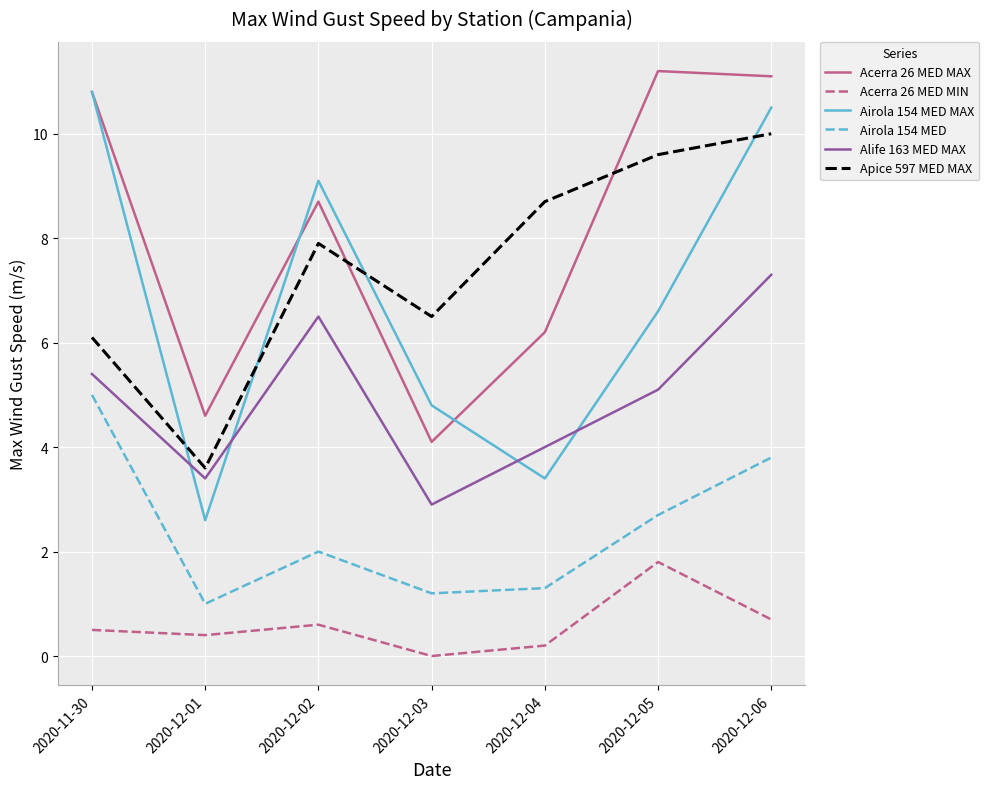

What is the approximate value of Airola 154 MED at 2020-12-04?

1.3